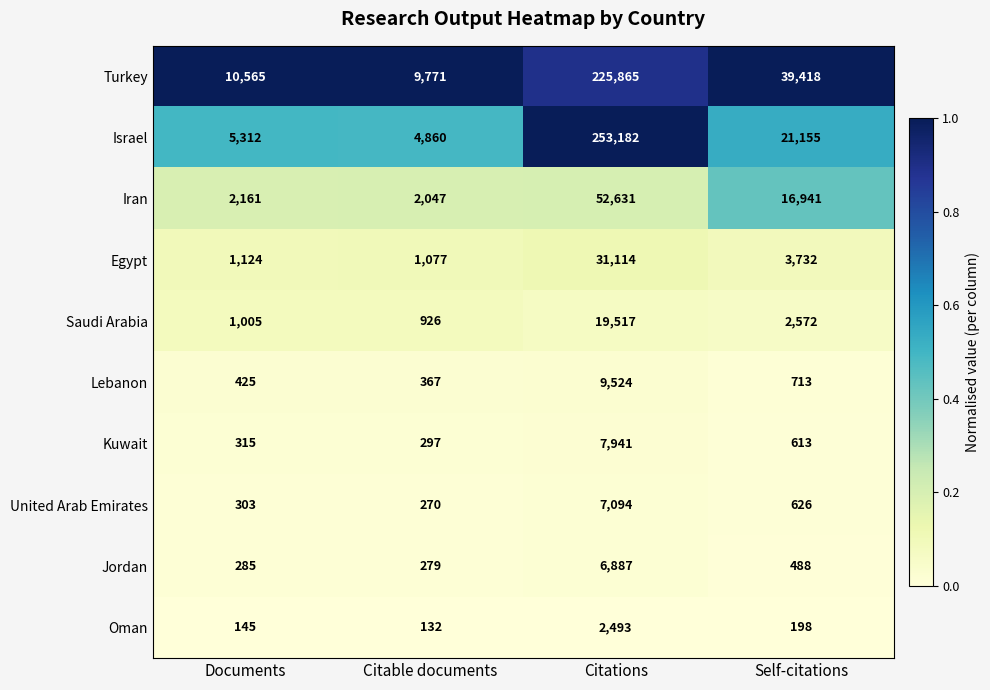

At Citations, list the series in order from largest to smallest.

Israel, Turkey, Iran, Egypt, Saudi Arabia, Lebanon, Kuwait, United Arab Emirates, Jordan, Oman